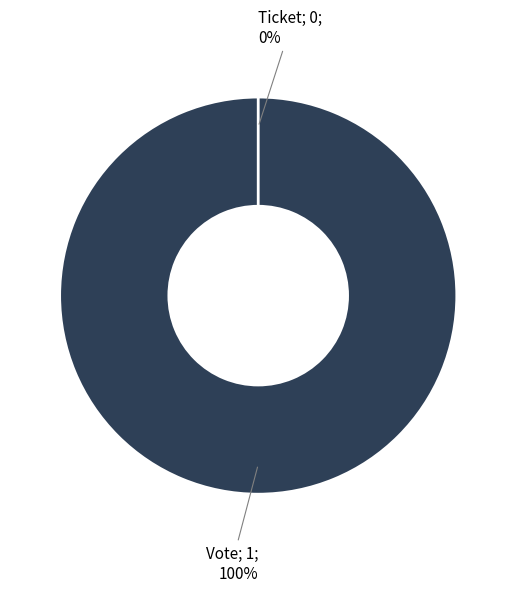

How many slices are in this pie chart?

2